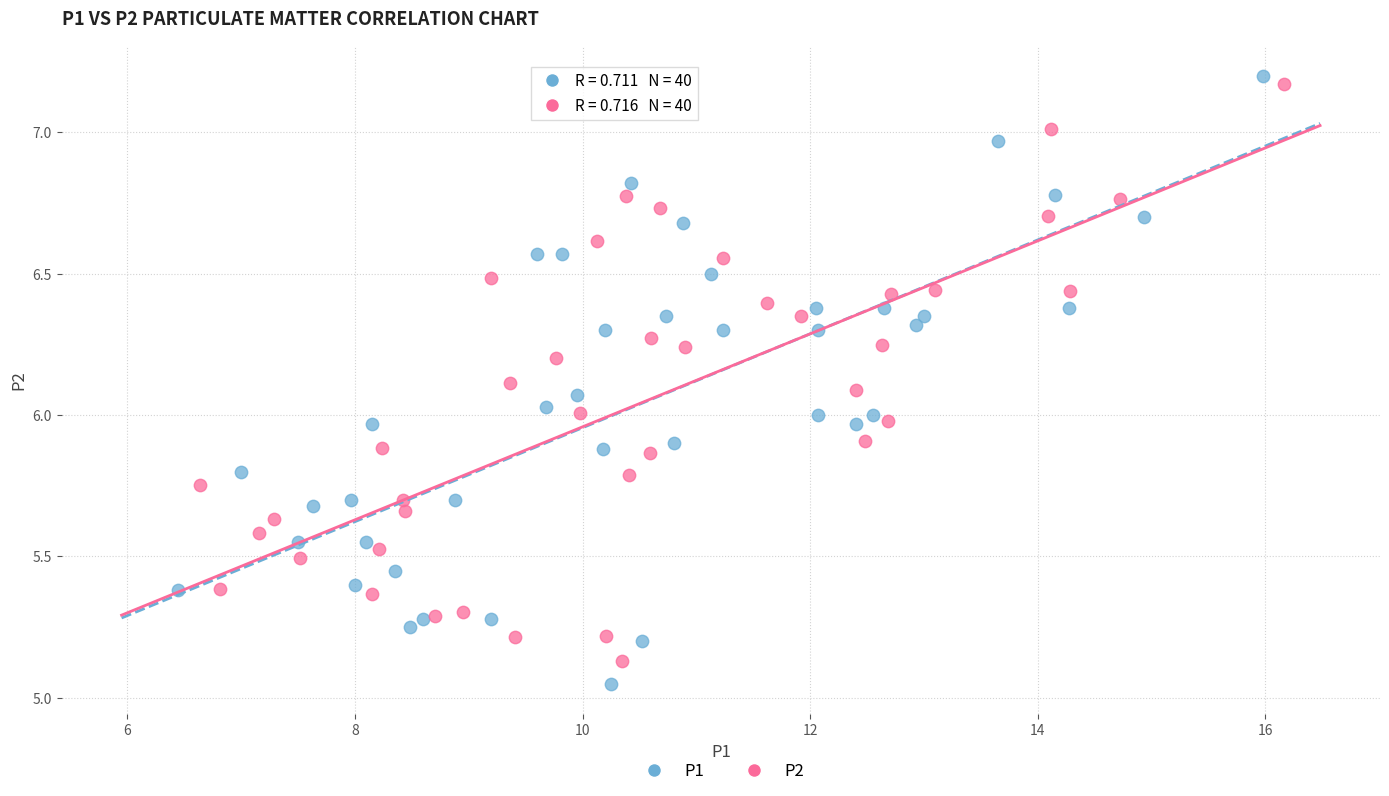

Which series has the largest Y range (max minus min)?

P1